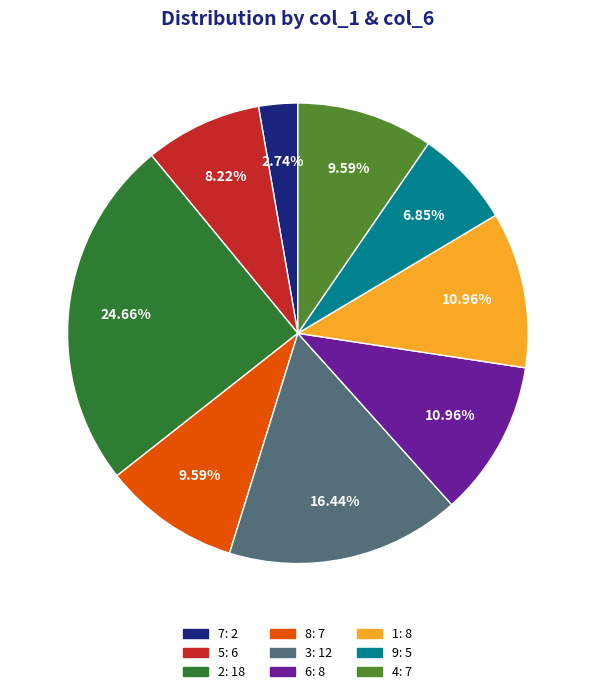

Does 2: 18 represent more than half of the total?

No